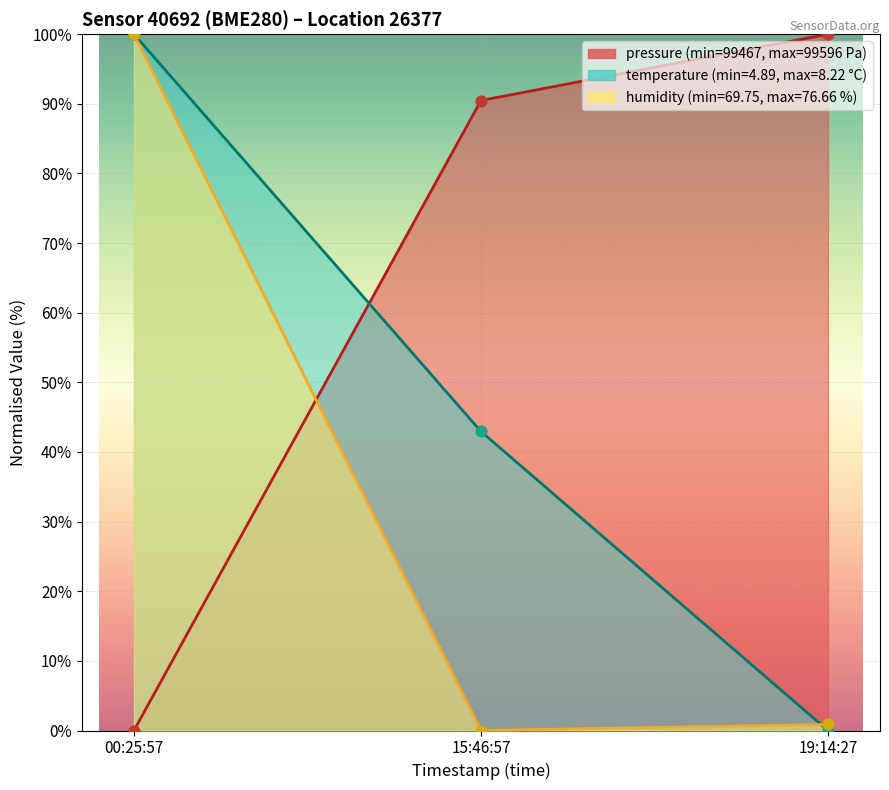

At which category is the sum across all series the highest?

00:25:57